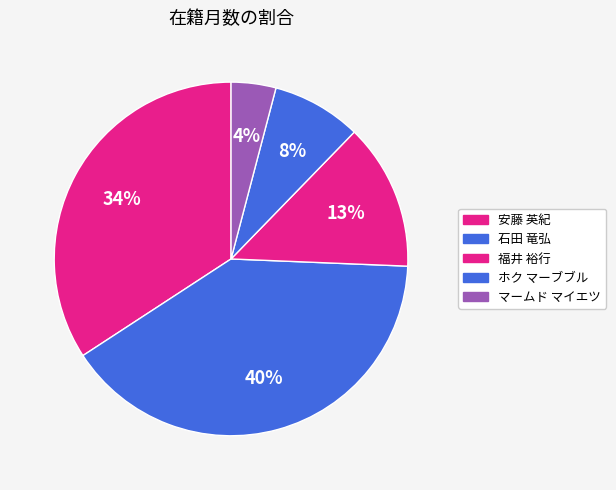

How many slices are in this pie chart?

5